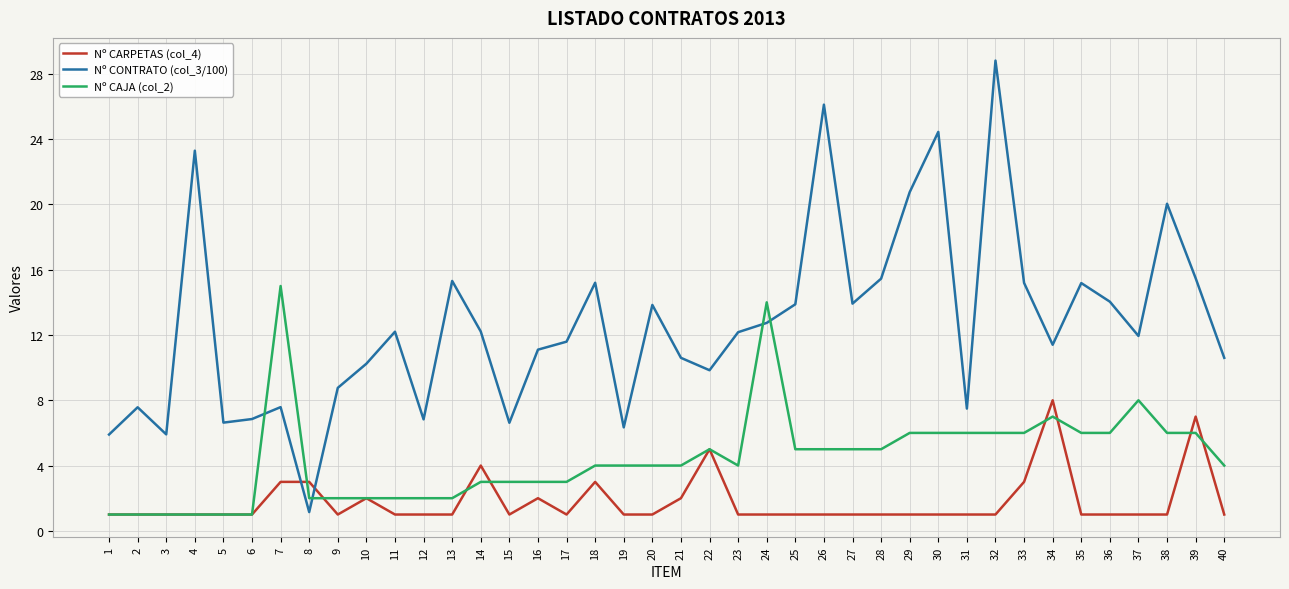

What is the spread (max minus min) of values at 24?

13.0